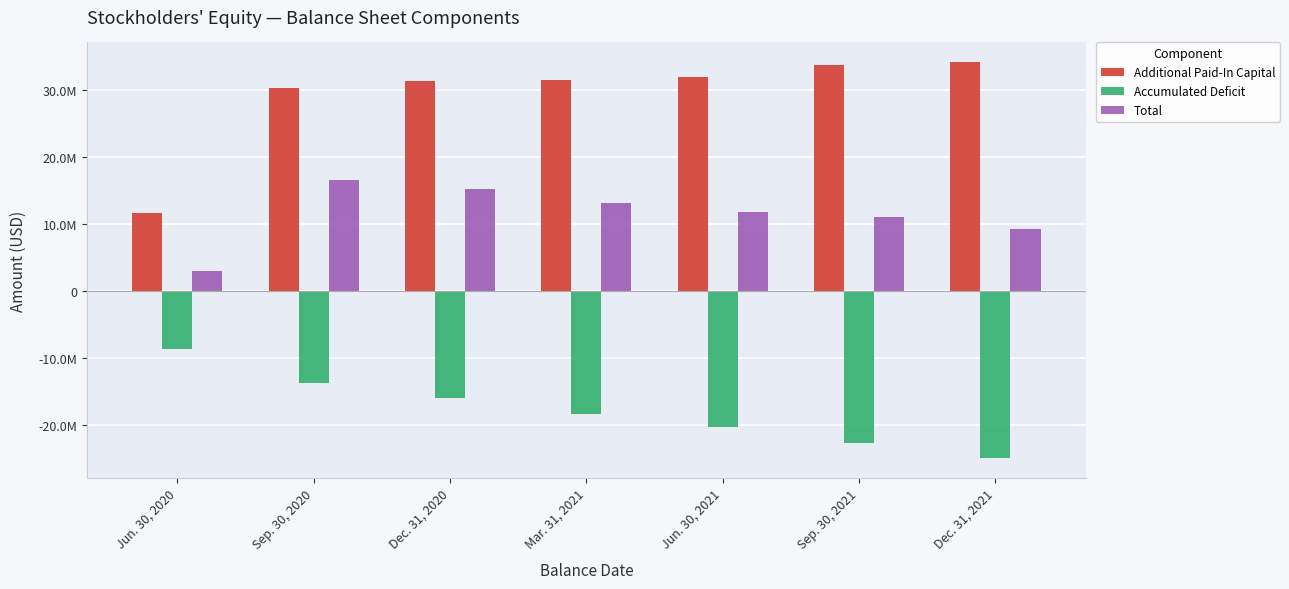

Are the bars horizontal?

No